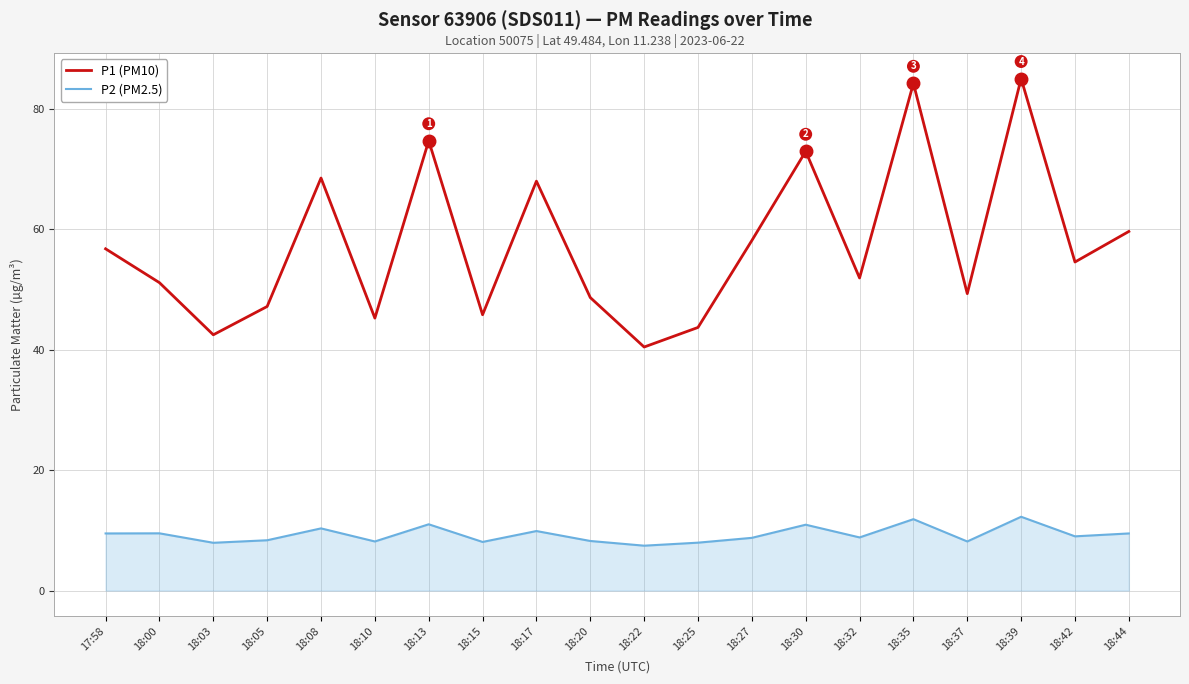

What is the total value across all series at 18:25?

51.6